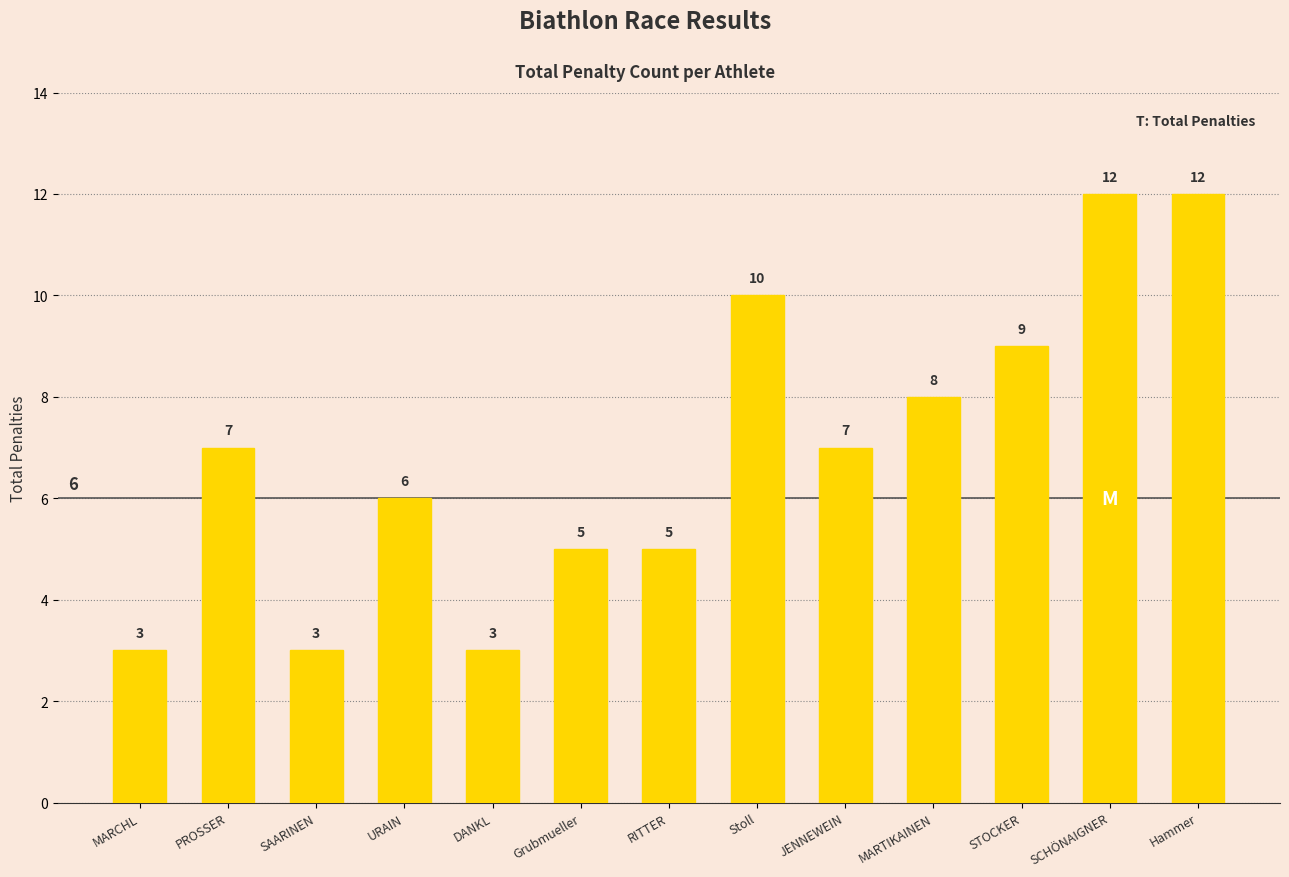

Read the value at MARTIKAINEN.

8